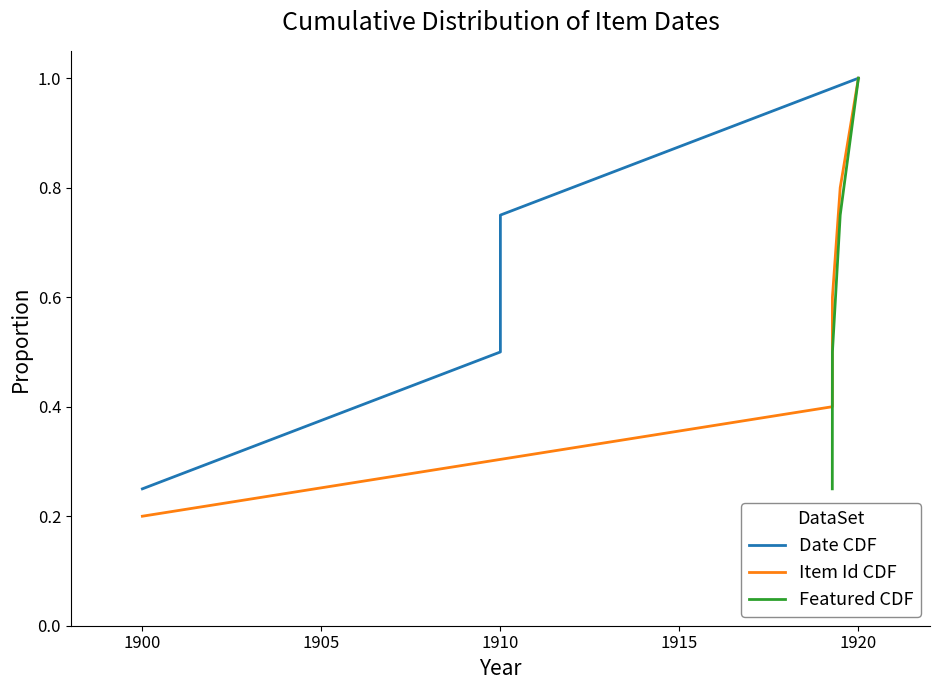

The value of Item Id CDF at 1900 is 0.3. True or false?

False